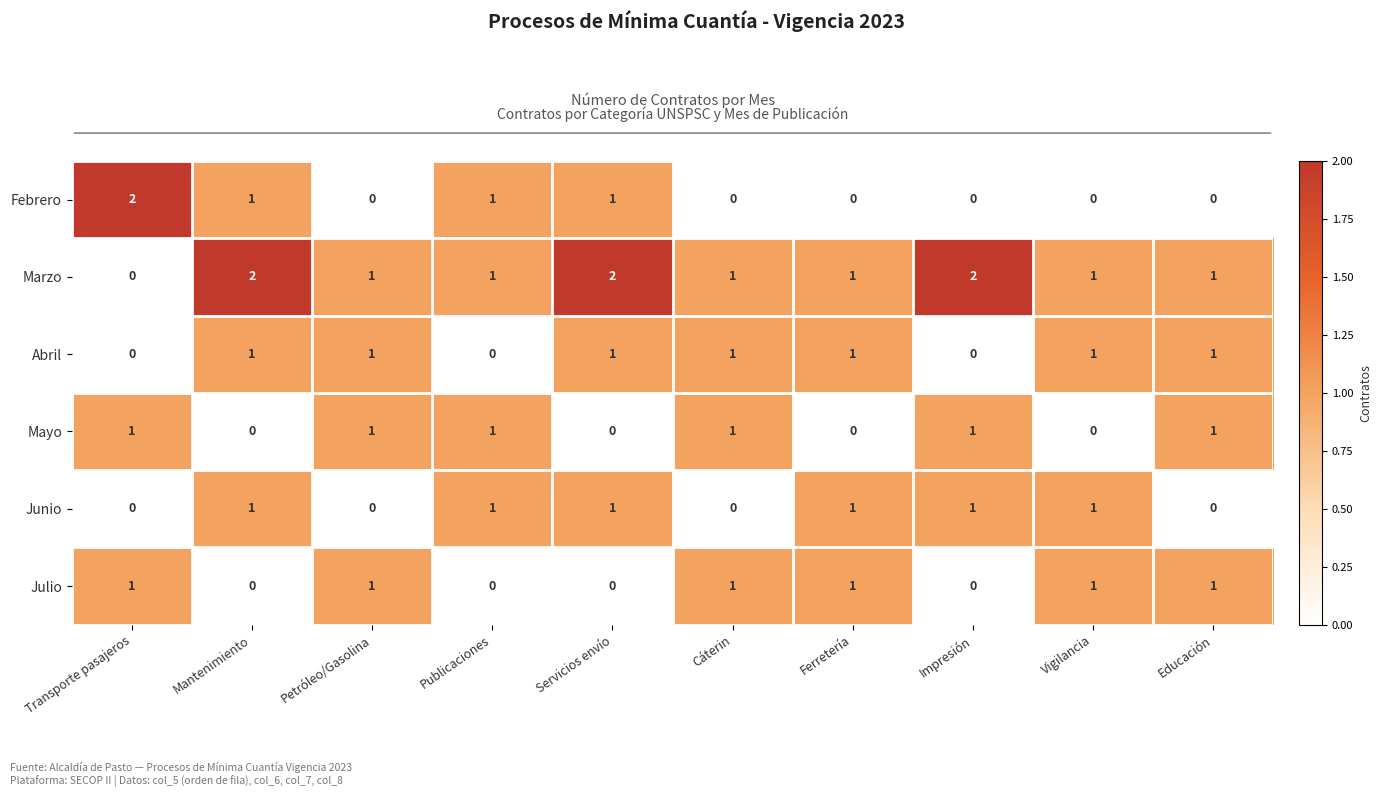

How many values in the Febrero series exceed 0?

4